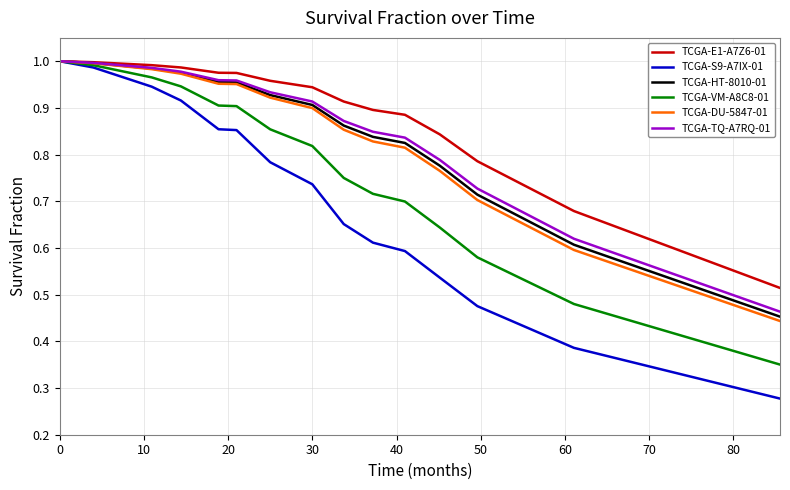

Which series has the largest range (max minus min)?

TCGA-S9-A7IX-01